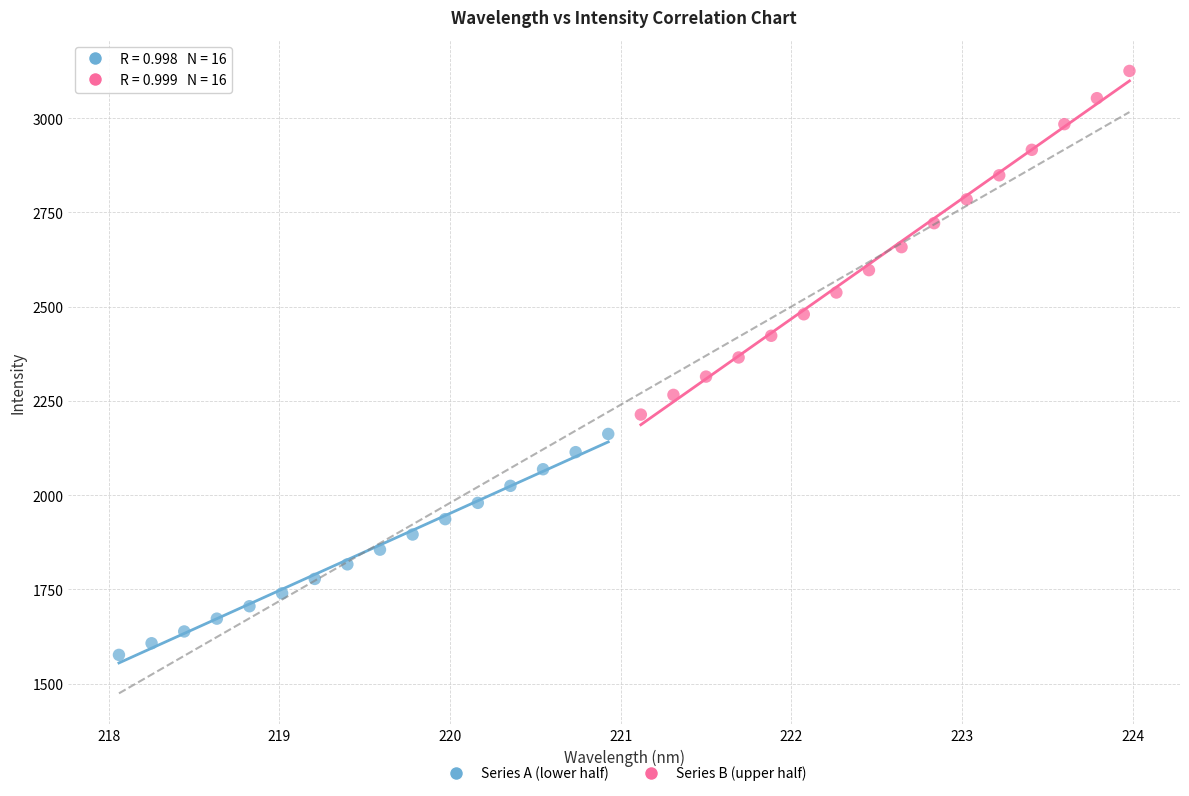

Which series has the widest spread of Y values?

Series B (upper half)